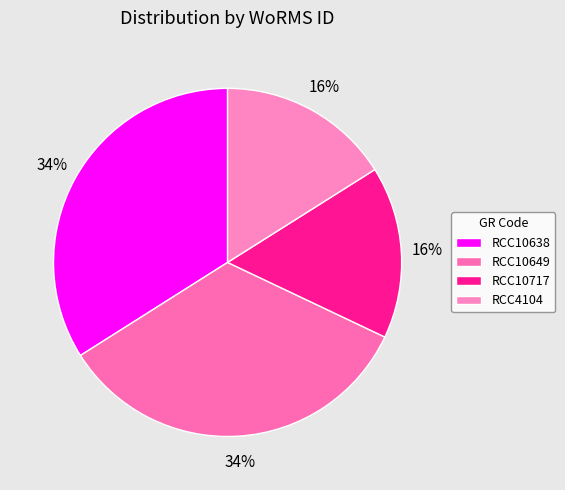

To the nearest percent, what percentage of the pie is RCC10638?

34%